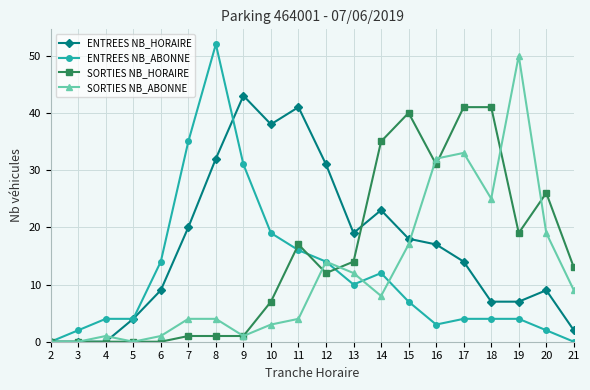

At how many categories does at least one series exceed 3?

18